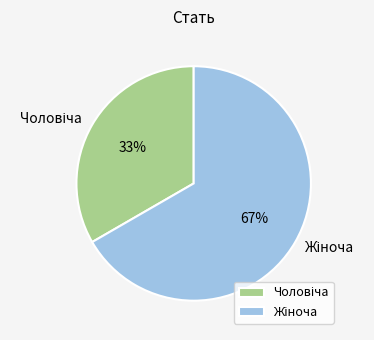

Does any single category account for the majority?

Yes